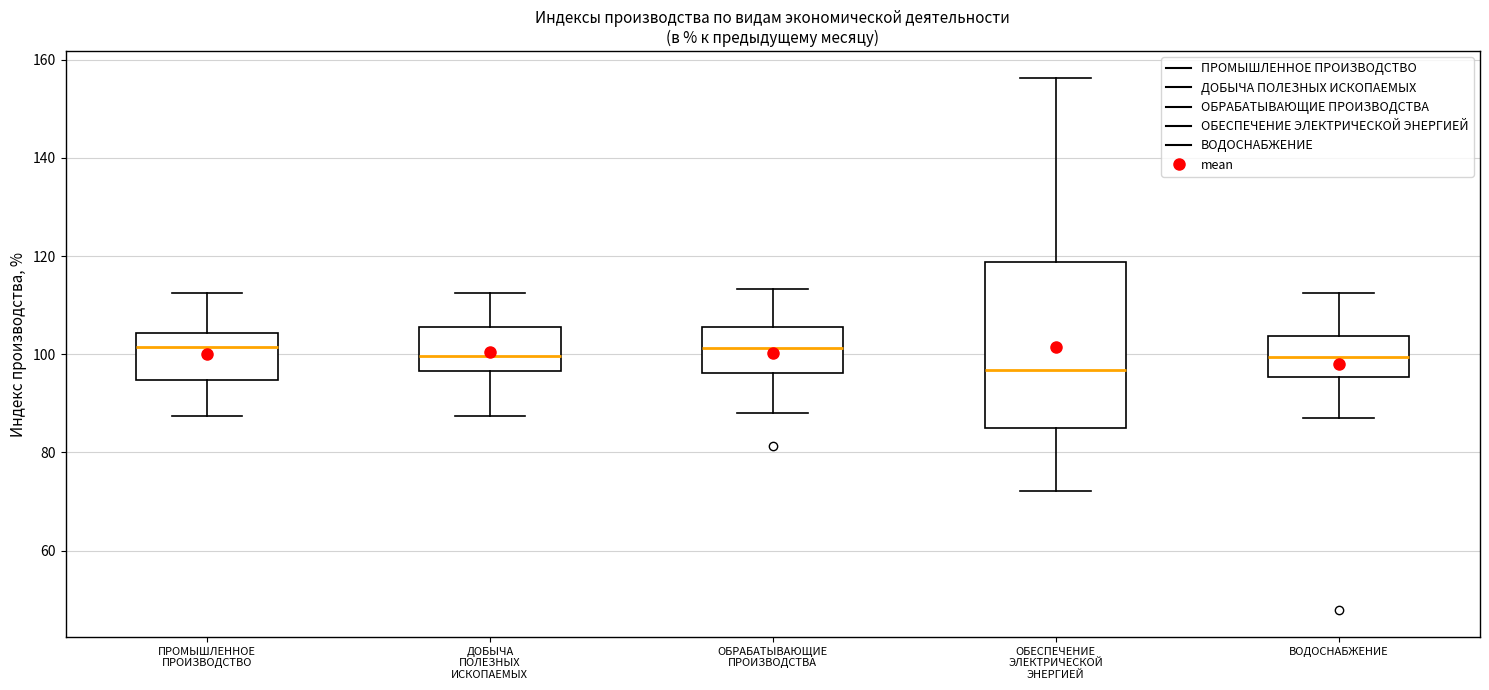

Reading left to right, transcribe this box plot: for each box, give where its median line is, the range the box spans, and where its two whiskers end, as read against the y-axis. The values are not printed on the chart, so give them approximately, as read against the axis.

ПРОМЫШЛЕННОЕ ПРОИЗВОДСТВО: median 102, box 94 to 104, whiskers 88 to 112
ДОБЫЧА ПОЛЕЗНЫХ ИСКОПАЕМЫХ: median 100, box 96 to 106, whiskers 88 to 112
ОБРАБАТЫВАЮЩИЕ ПРОИЗВОДСТВА: median 102, box 96 to 106, whiskers 88 to 114
ОБЕСПЕЧЕНИЕ ЭЛЕКТРИЧЕСКОЙ ЭНЕРГИЕЙ: median 96, box 86 to 118, whiskers 72 to 156
ВОДОСНАБЖЕНИЕ: median 100, box 96 to 104, whiskers 88 to 112